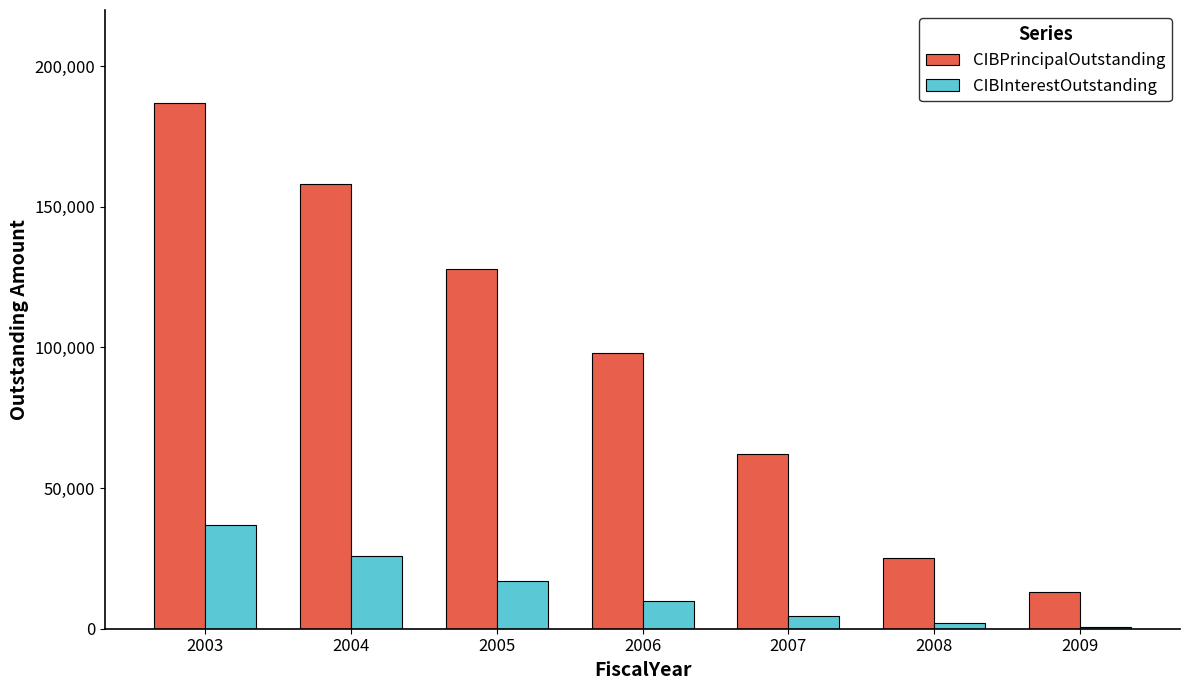

How many groups of bars are there?

7